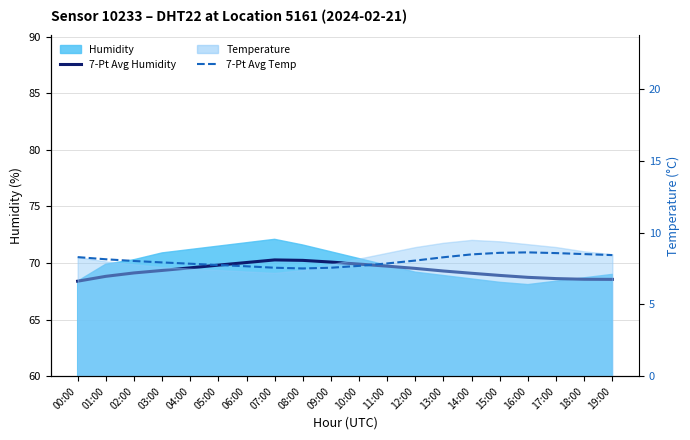

What position from the right is 10:00?

10